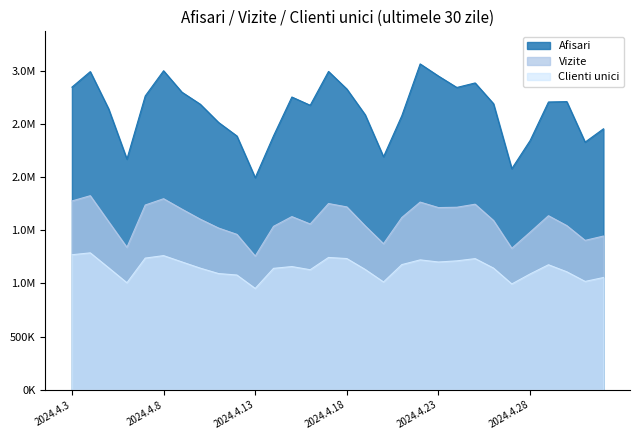

True or false: Afisari has more than 2 interior local peaks.

True